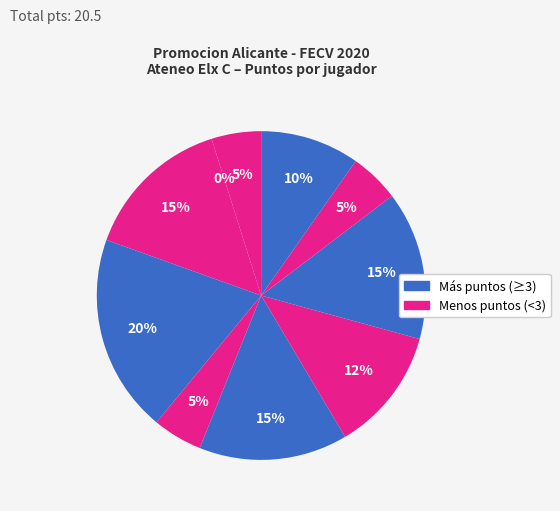

To the nearest percent, what percentage of the pie is Meseguer Munoz Pedro?

5%